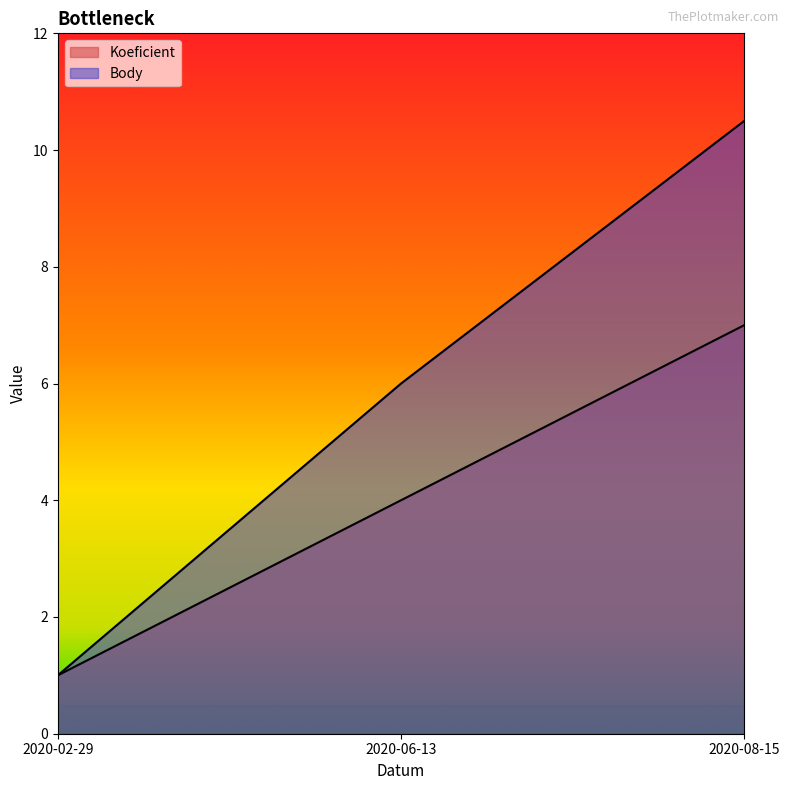

At which category is the sum across all series the highest?

2020-08-15